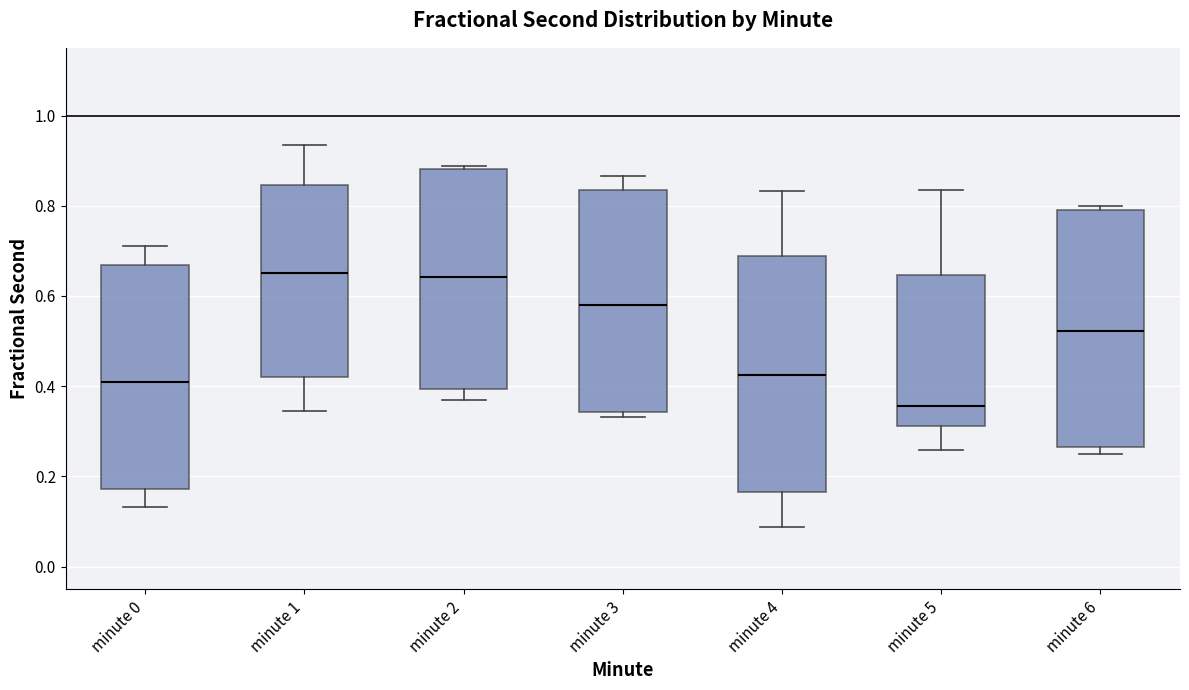

Where does the median line of the box for minute 5 sit on the y-axis? The values are not printed on the chart, so give them approximately, as read against the axis.

0.36